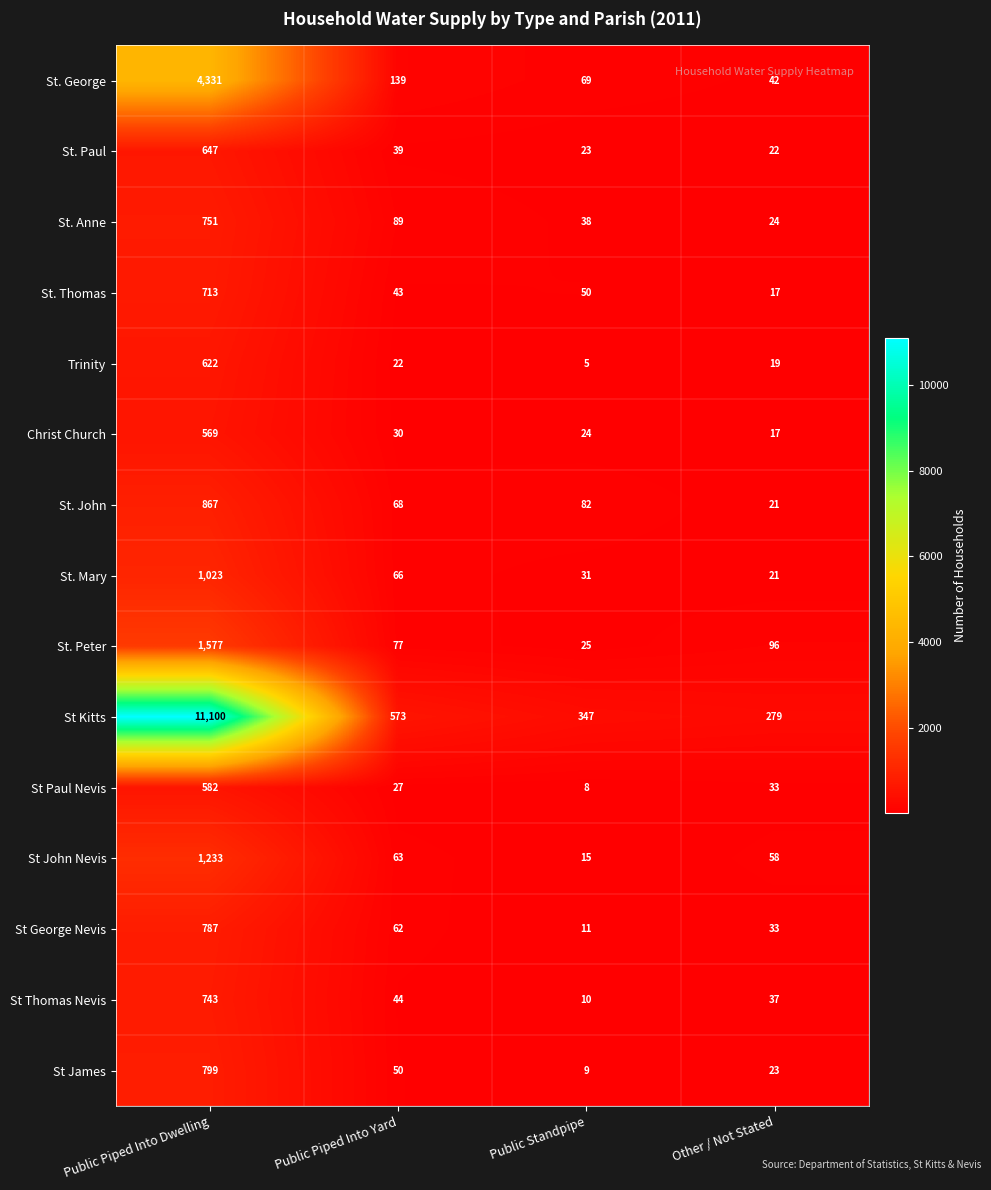

Which label corresponds to the smallest value in the chart?

Public Standpipe